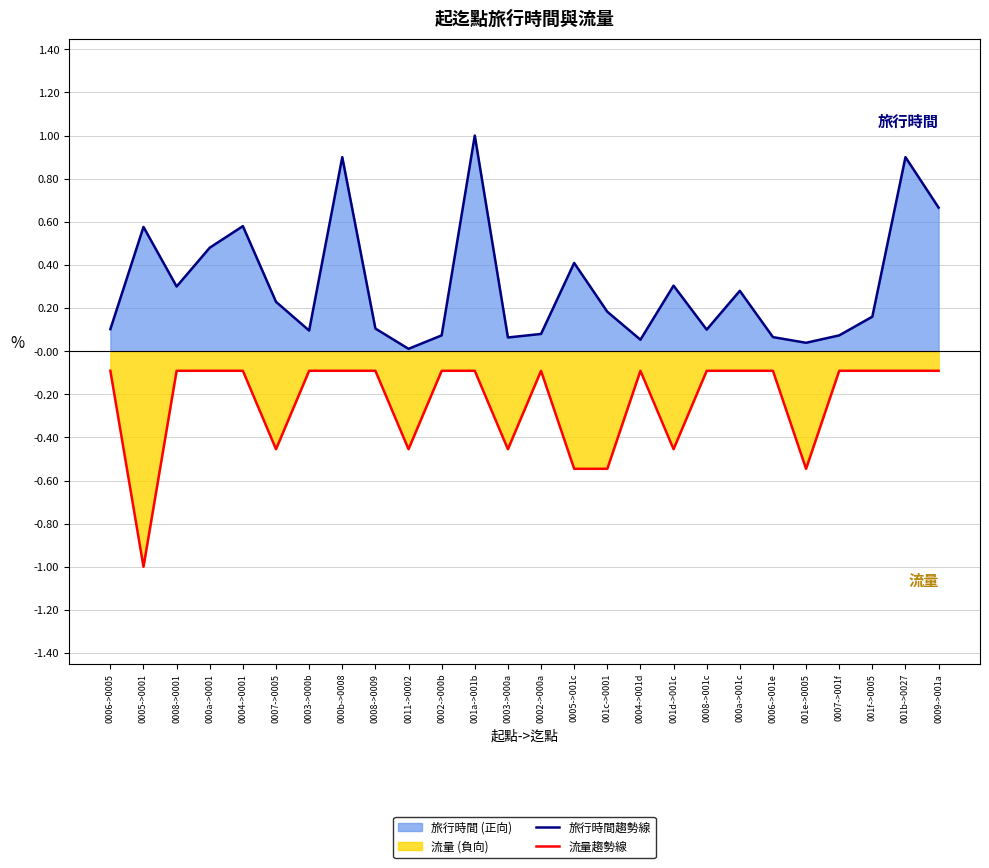

True or false: 流量趨勢線 and 旅行時間趨勢線 intersect in this chart.

False